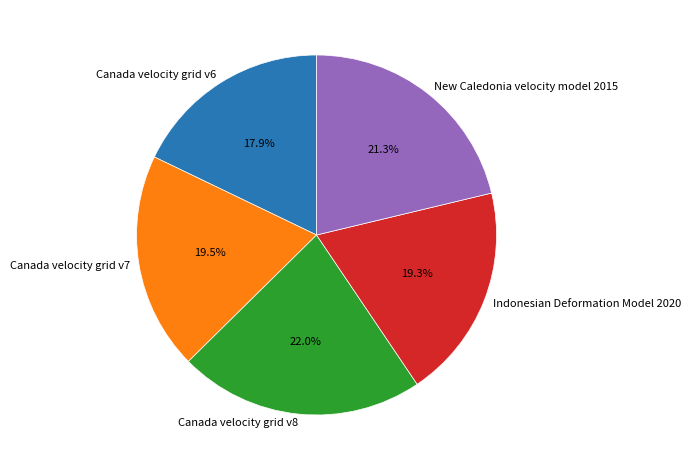

Is there a majority slice in this chart?

No